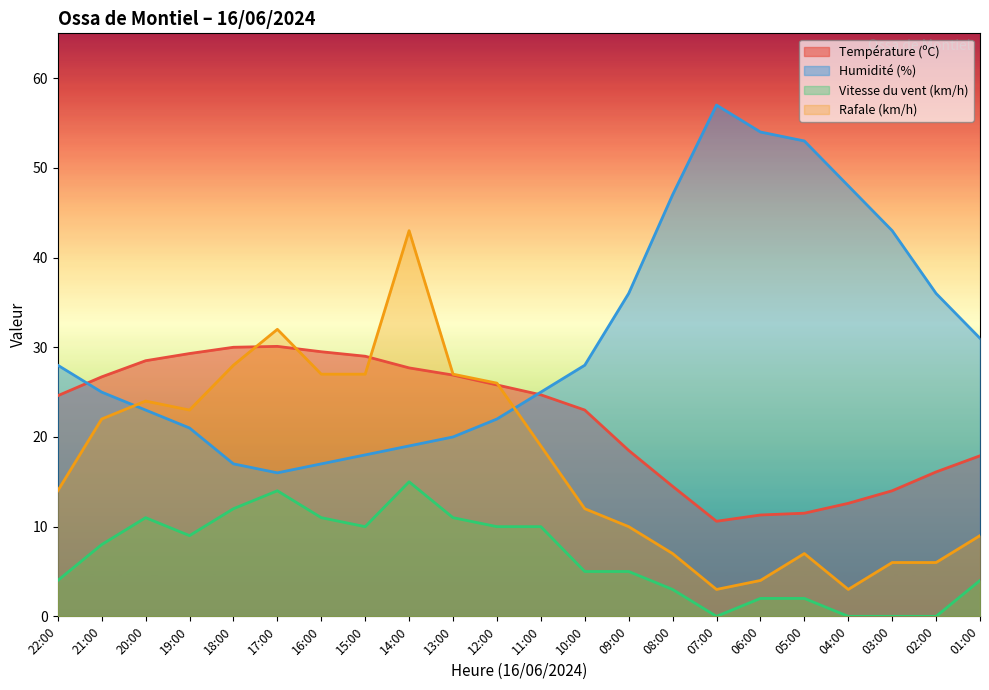

How many interior local peaks does the Température (ºC) series have?

1